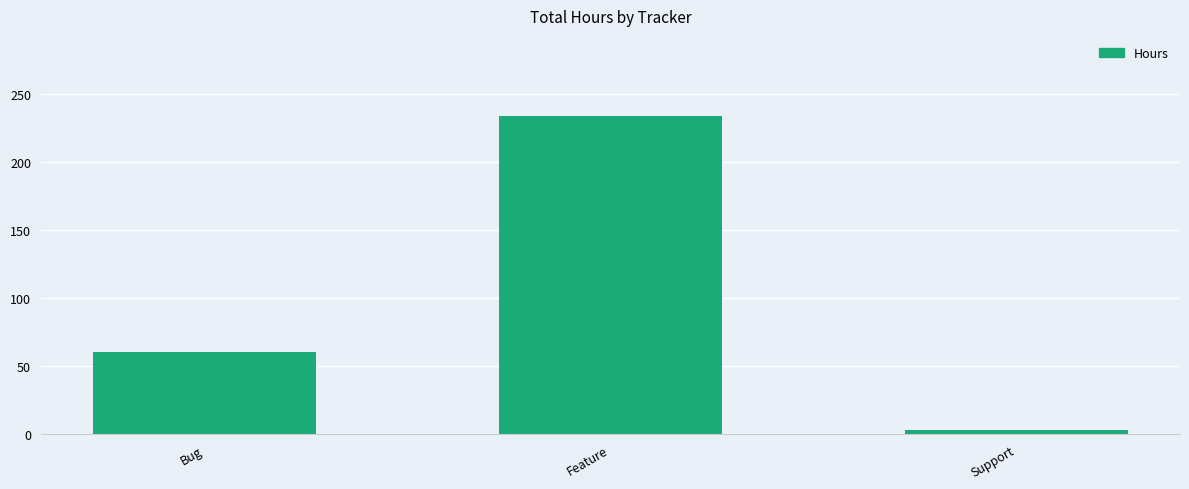

What is the difference between the values at Feature and Support?

231.0